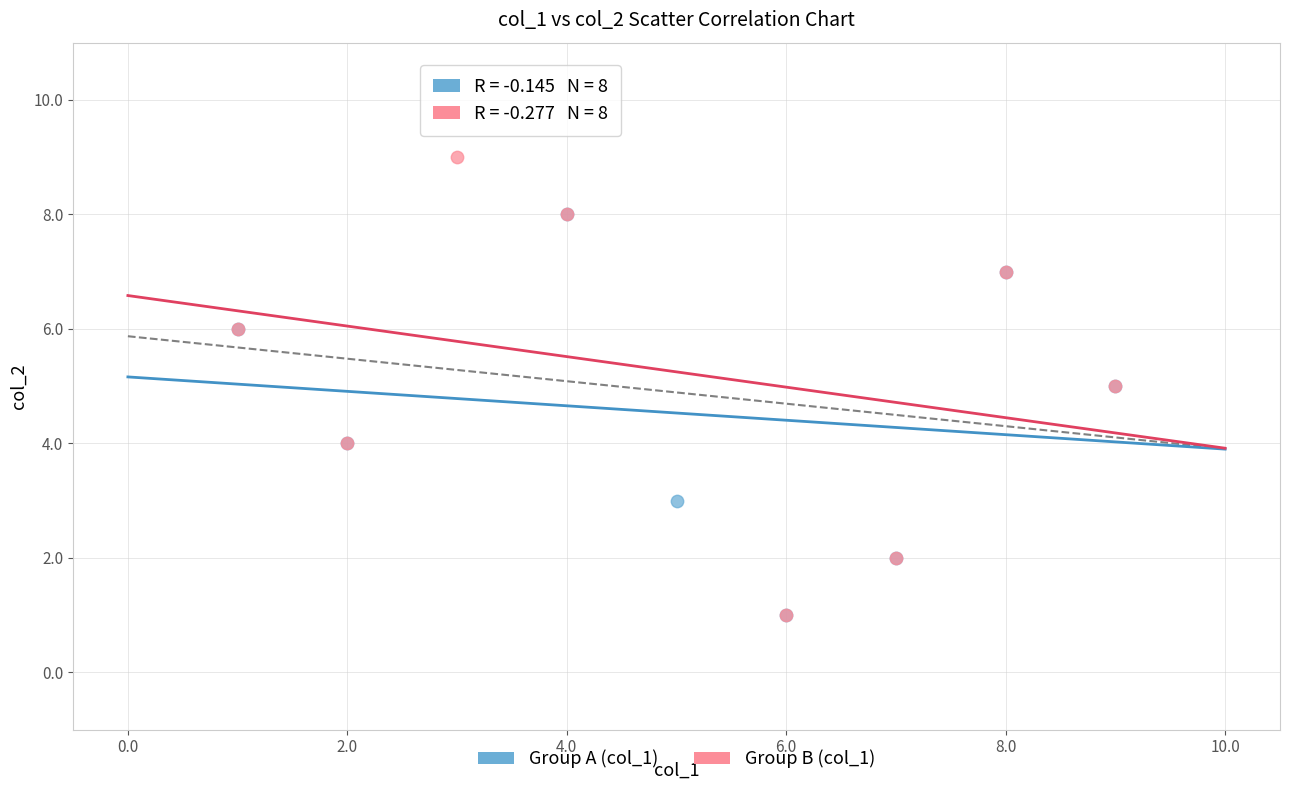

Which series has the largest Y range (max minus min)?

Group B (col_1)